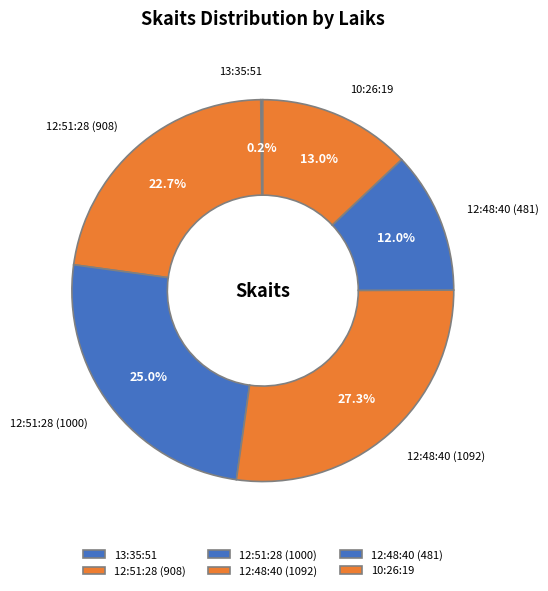

Which slice is the largest?

12:48:40 (1092)